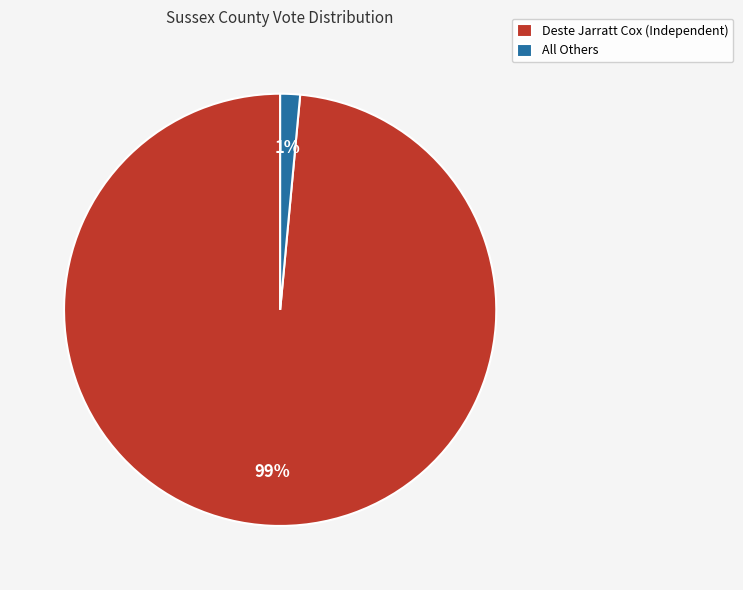

How many segments does this pie chart have?

2